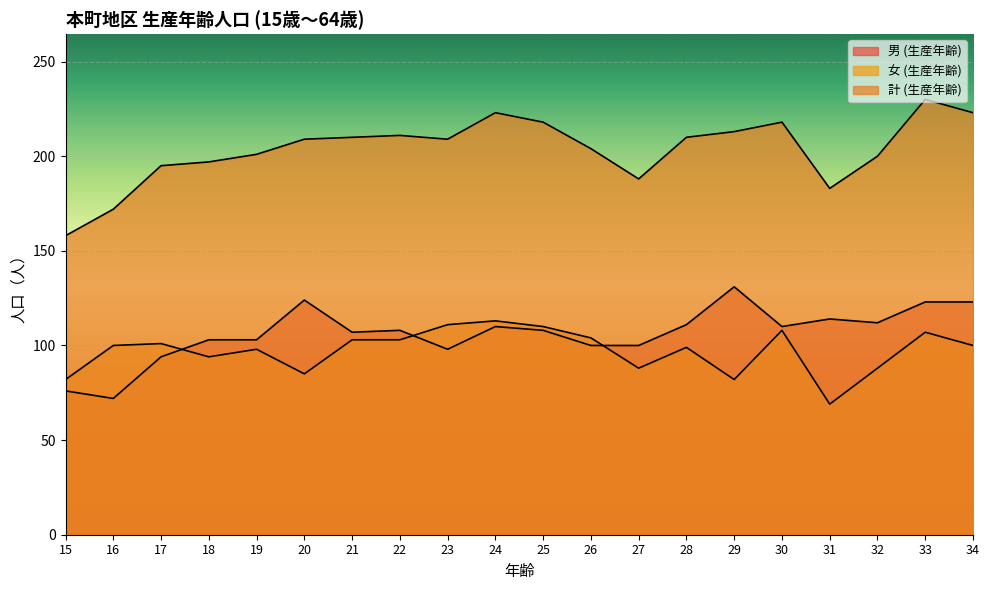

How many values in the 男 (生産年齢) series are below 108?

9